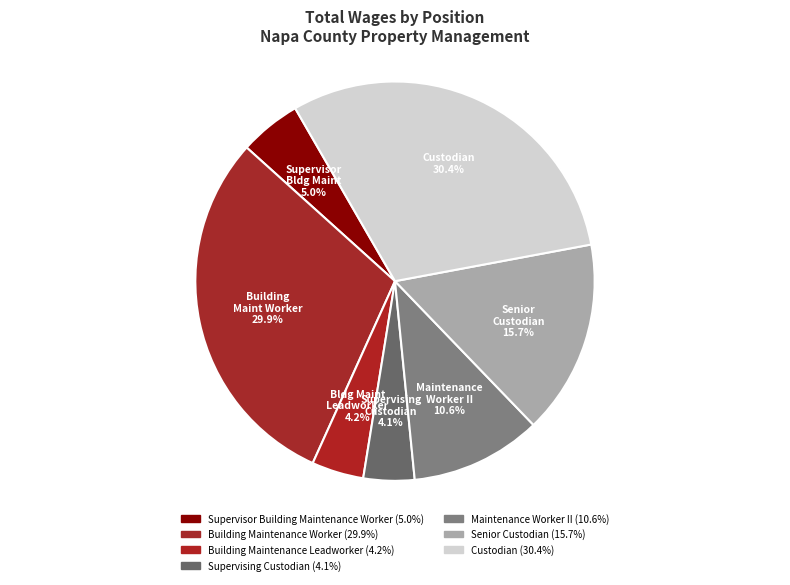

Is there a majority slice in this chart?

No